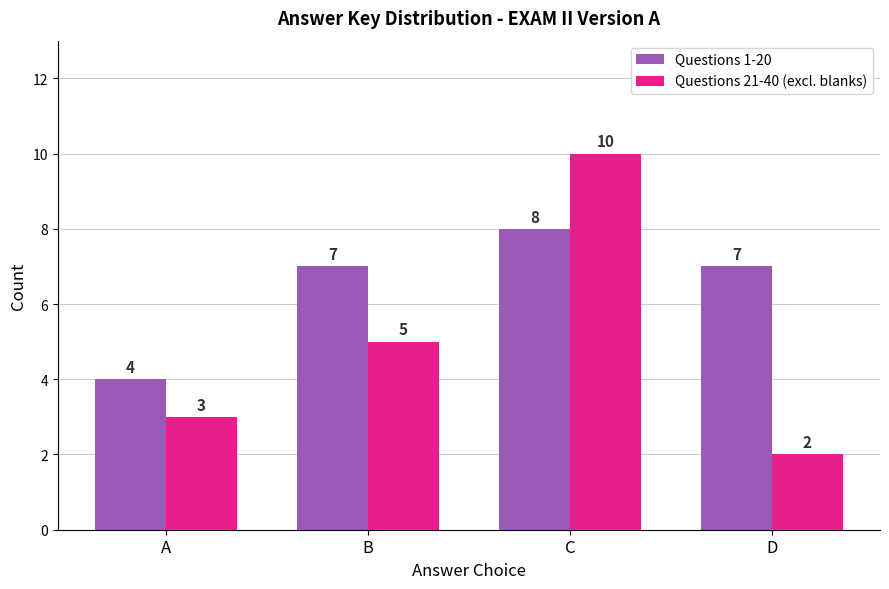

At how many categories does at least one series exceed 2?

4